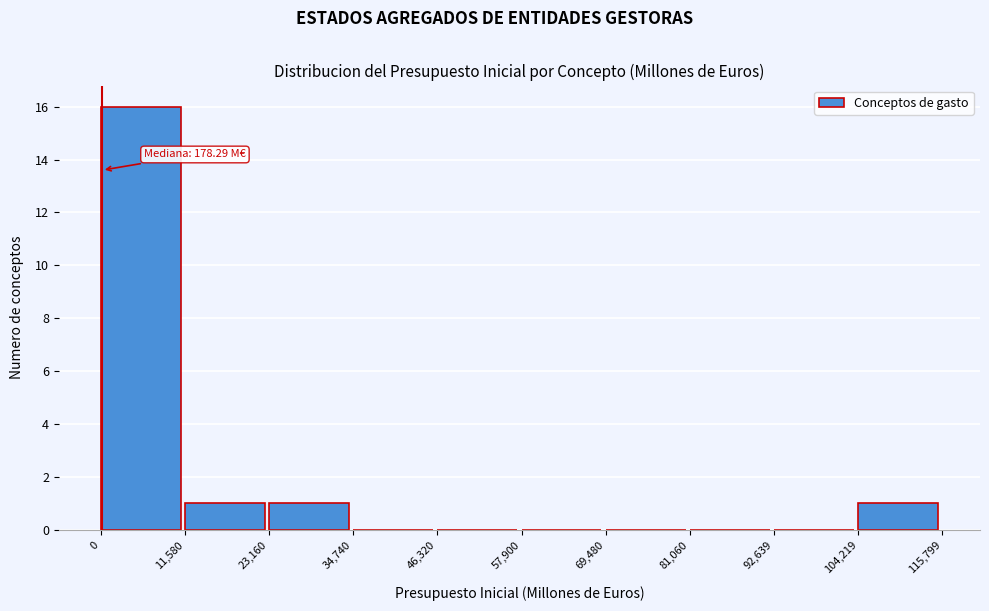

Which range on the x-axis has the tallest bar?

0 to 11,580